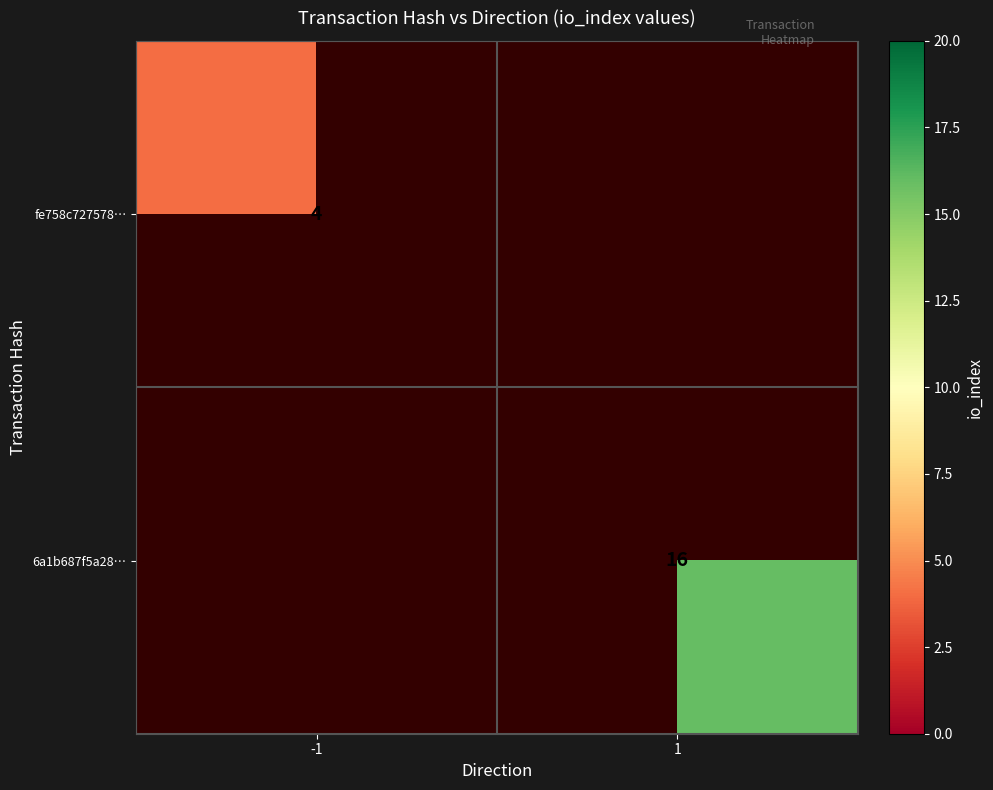

Is it true that 6a1b687f5a28… equals 25 at 1?

False